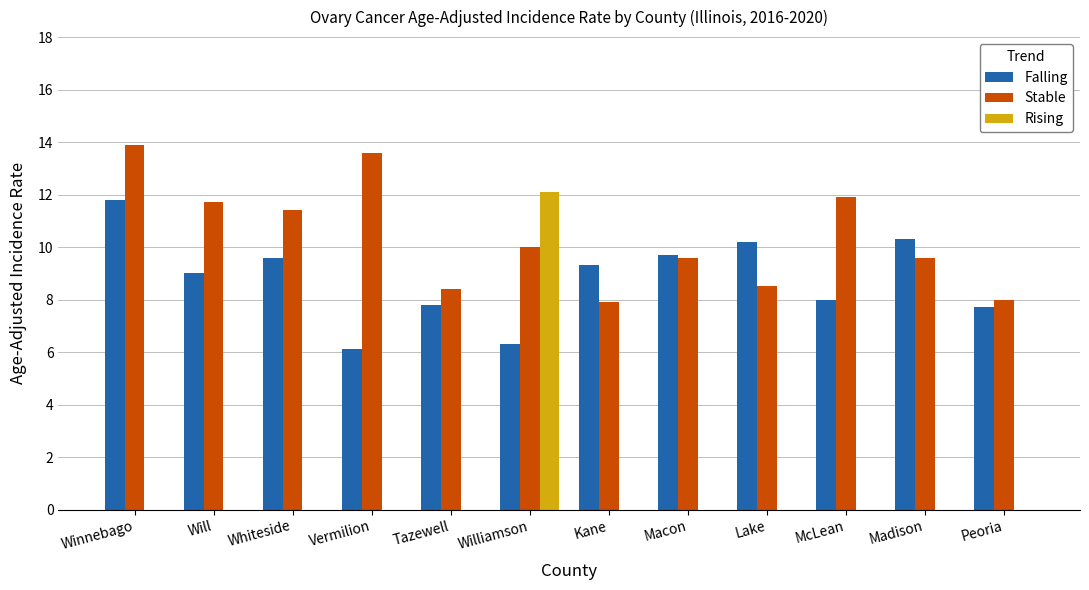

The value of Falling at McLean is 8.0. True or false?

True